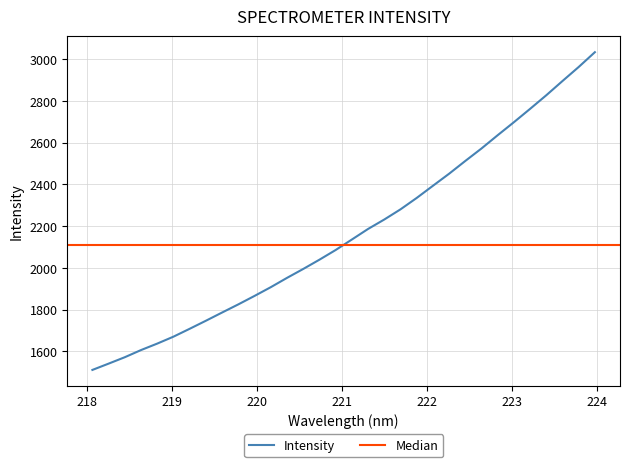

Count the number of categories in the chart.

32